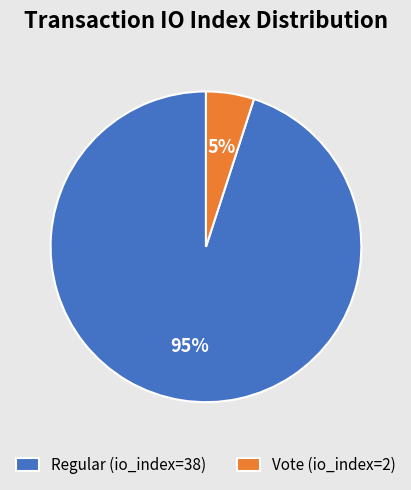

To the nearest percent, what is the combined percentage of Vote (io_index=2) and Regular (io_index=38)?

100%